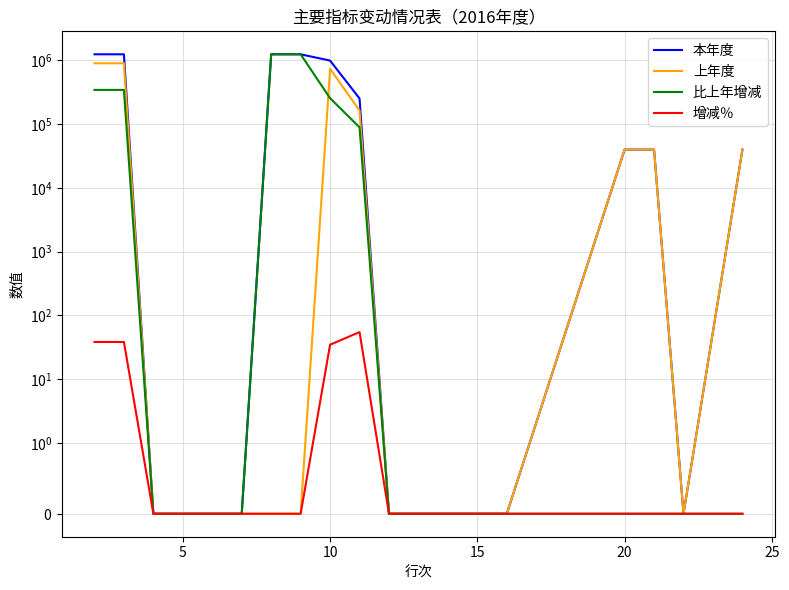

True or false: 上年度 and 增减％ cross at least once.

False